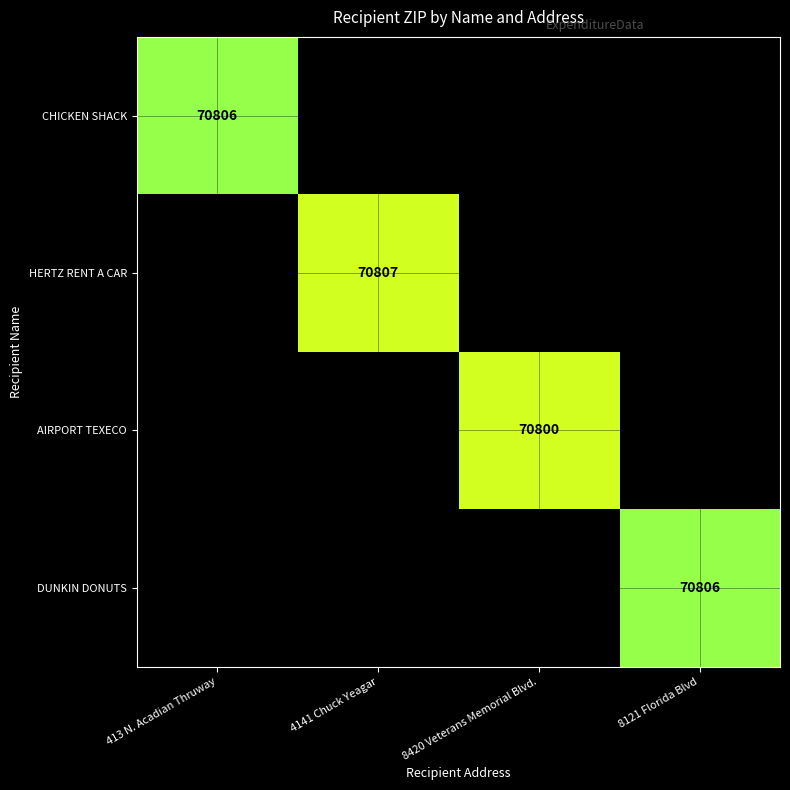

True or false: HERTZ RENT A CAR has a value of 14586 at 4141 Chuck Yeagar.

False